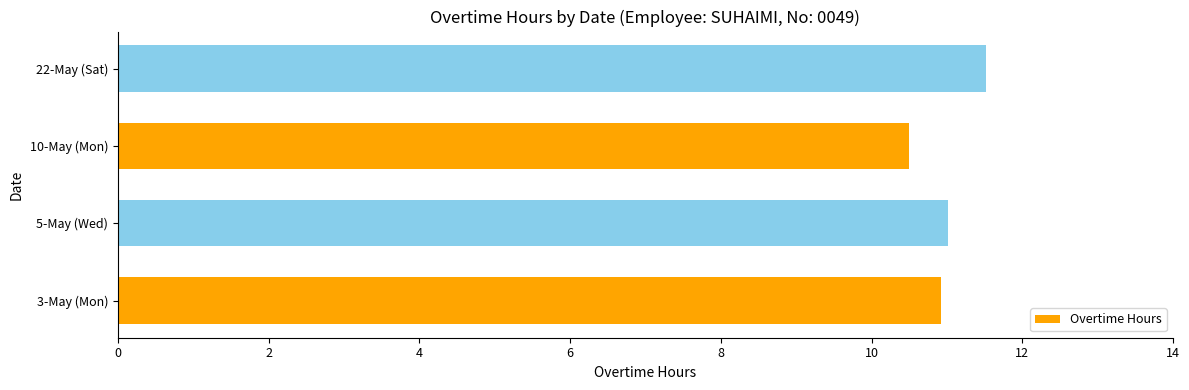

Which category has the lowest value across all series?

10-May (Mon)